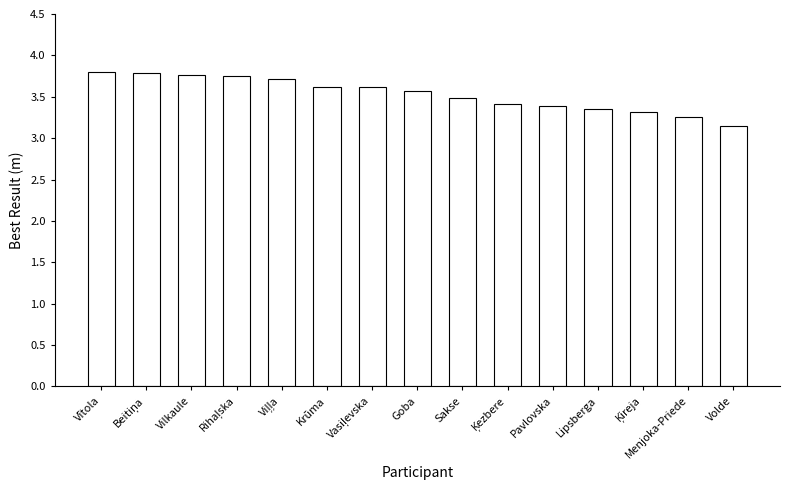

The chart shows a value of 5.2 at Sakse. True or false?

False